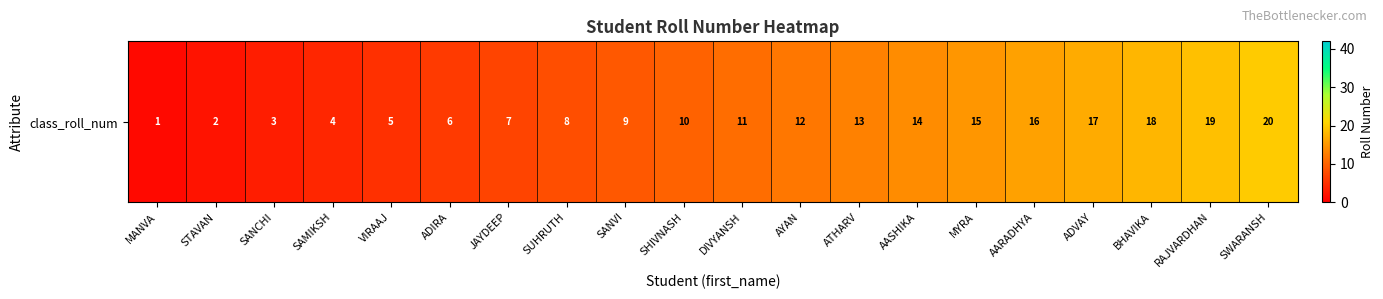

Is it true that the value at SWARANSH is 20?

True